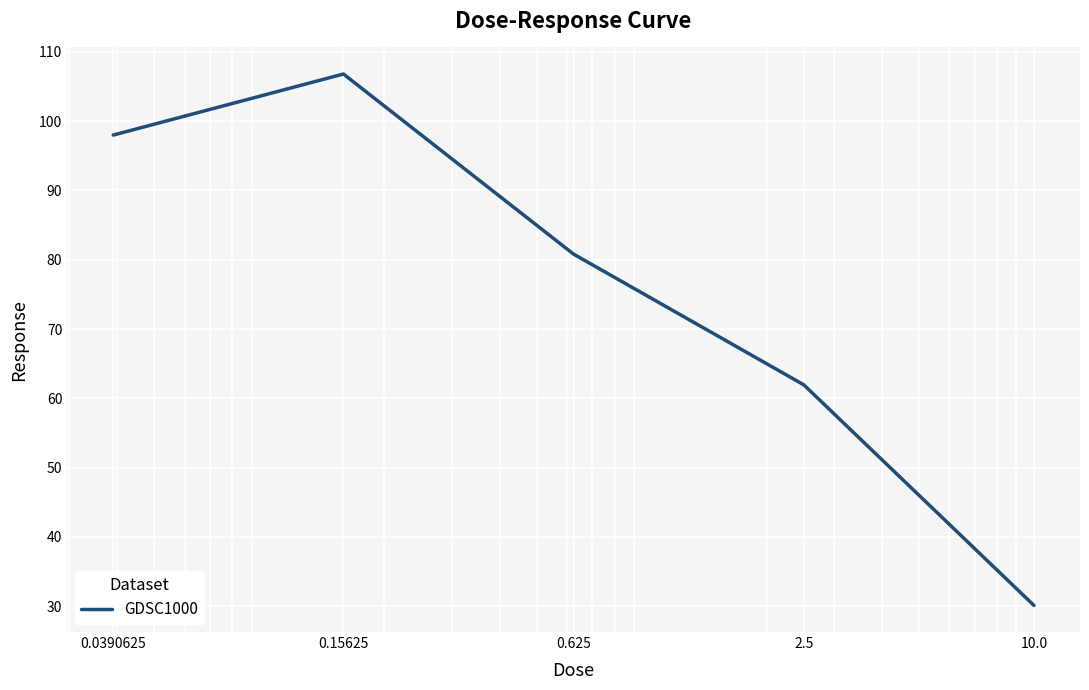

What is the maximum value shown in the chart?

106.8